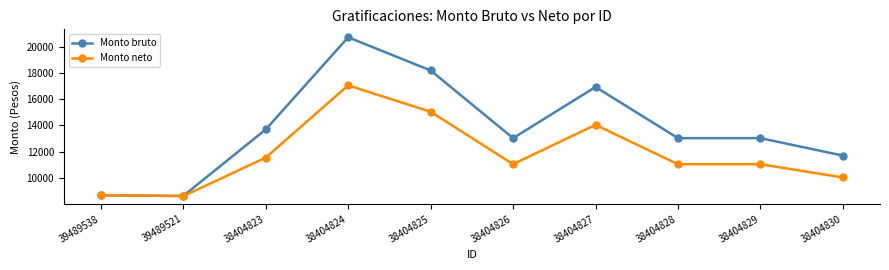

What are all the series names shown in the legend?

Monto bruto, Monto neto